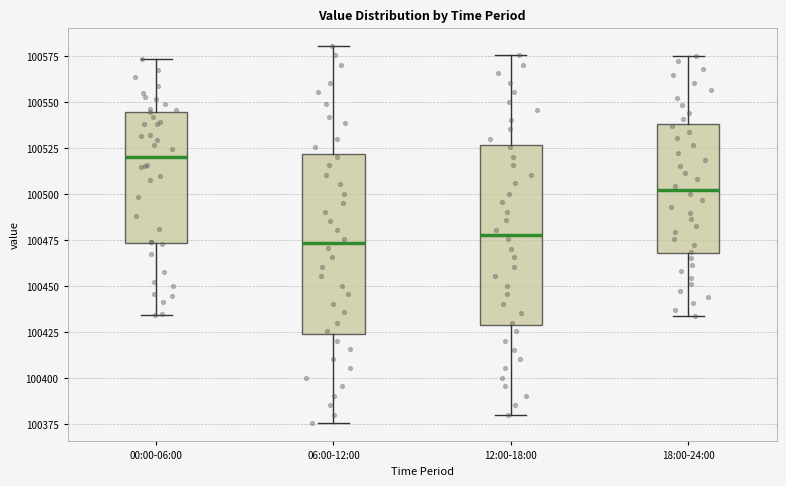

Where does the upper whisker of the box for 06:00-12:00 end on the y-axis? The values are not printed on the chart, so give them approximately, as read against the axis.

100580